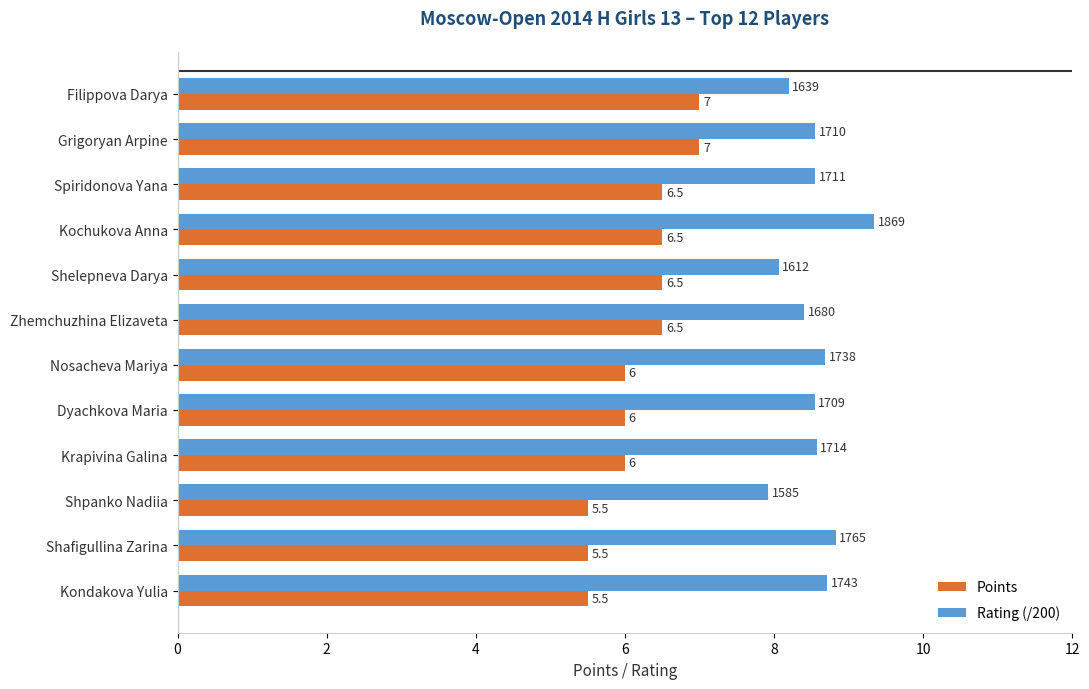

What is the average value of the Points series?

6.2